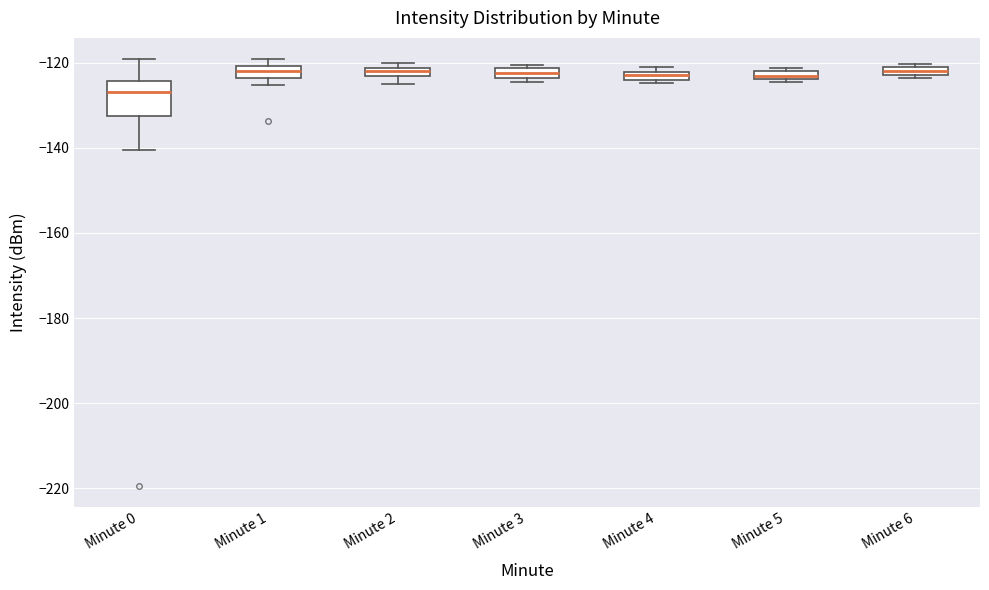

Which box is the tallest, from its lower edge to its upper edge?

Minute 0